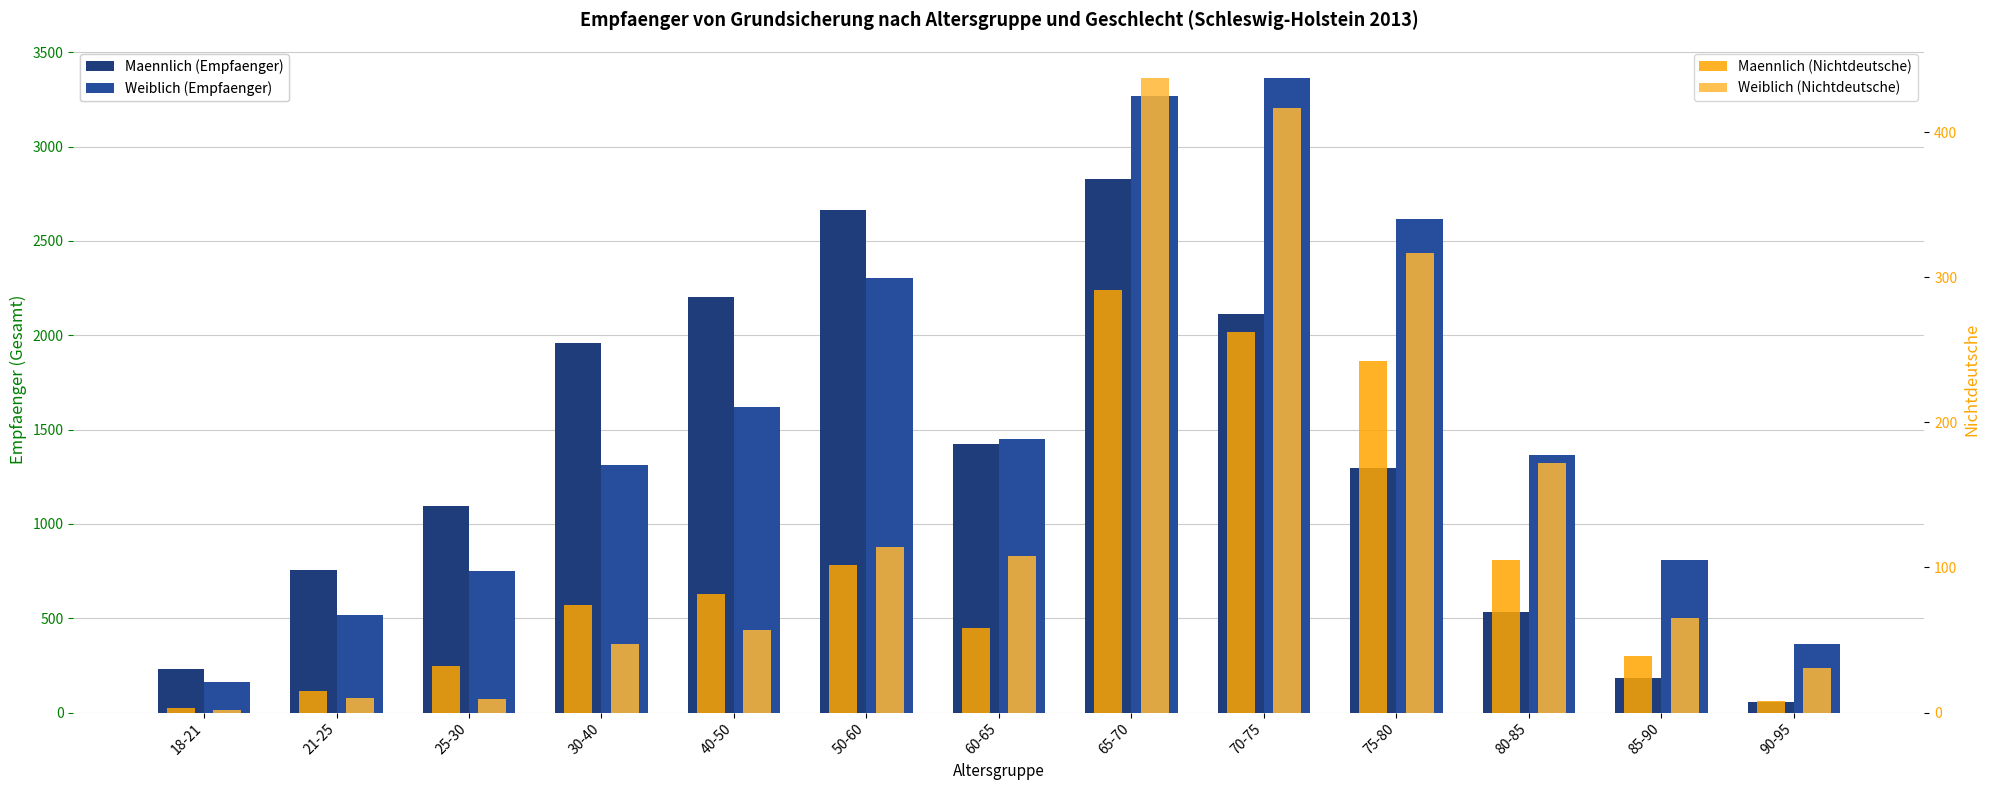

How many values in the Weiblich (Empfaenger) series exceed 1365?

6